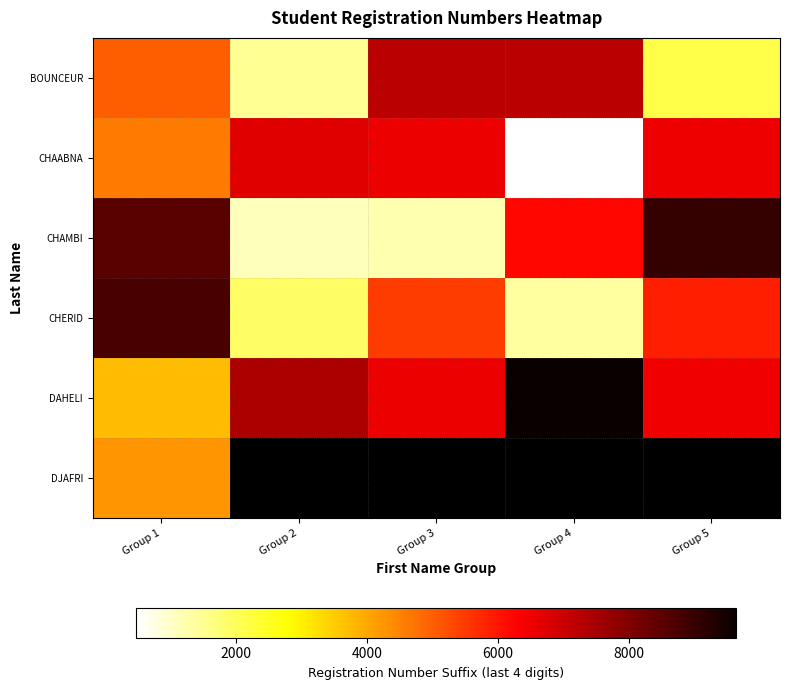

At which label does BOUNCEUR first exceed 5010?

Group 3